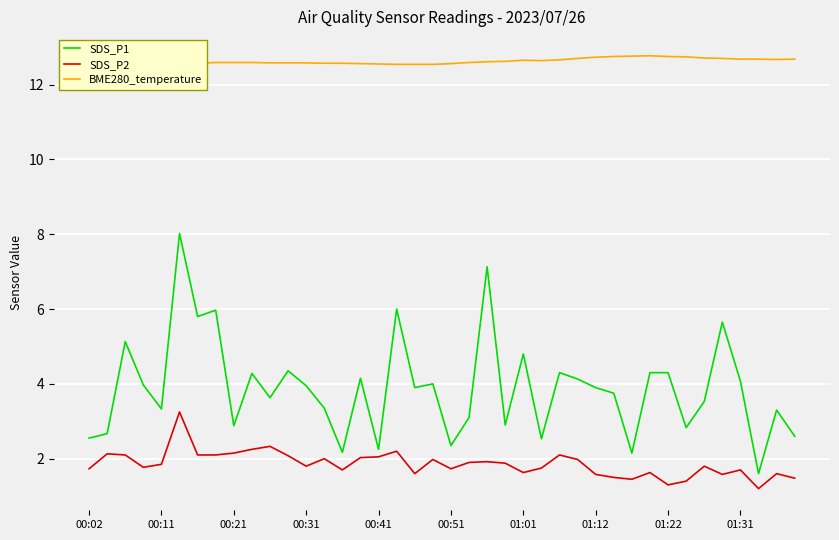

What is the lowest value of the SDS_P2 series?

1.2